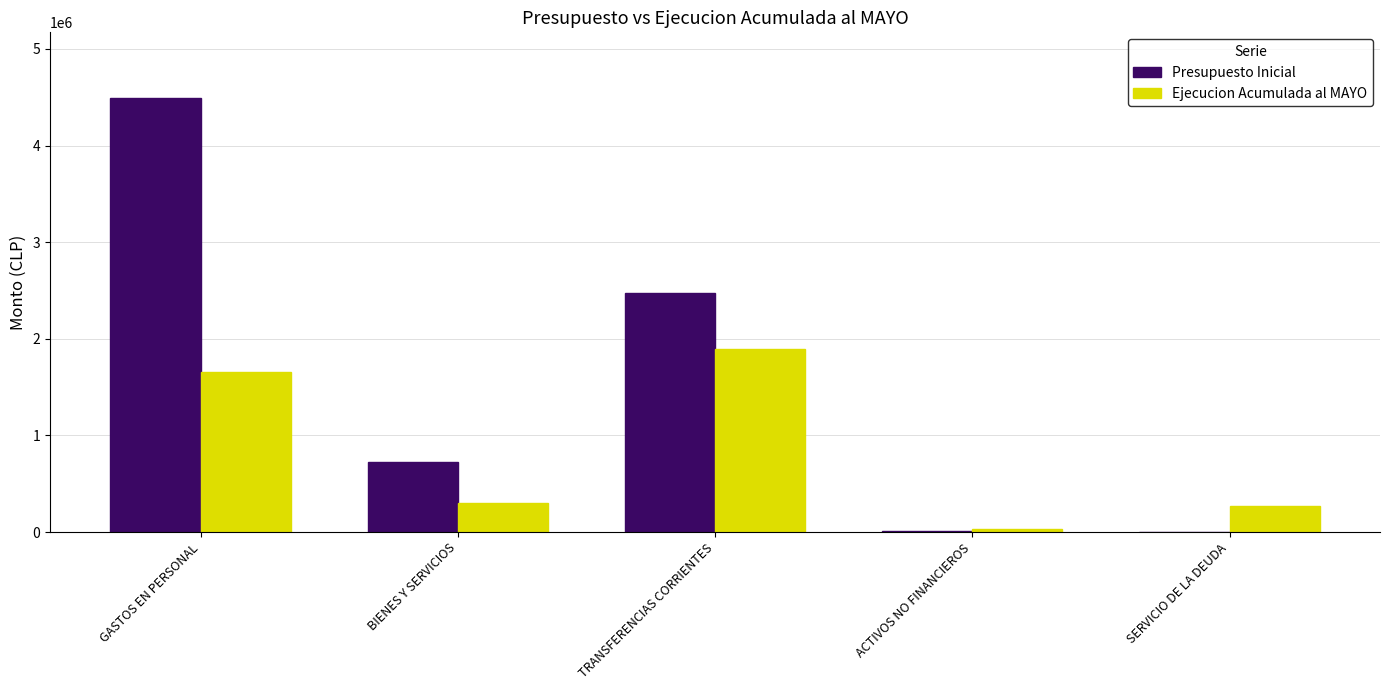

The Presupuesto Inicial series shows 4496762 at GASTOS EN PERSONAL. True or false?

True